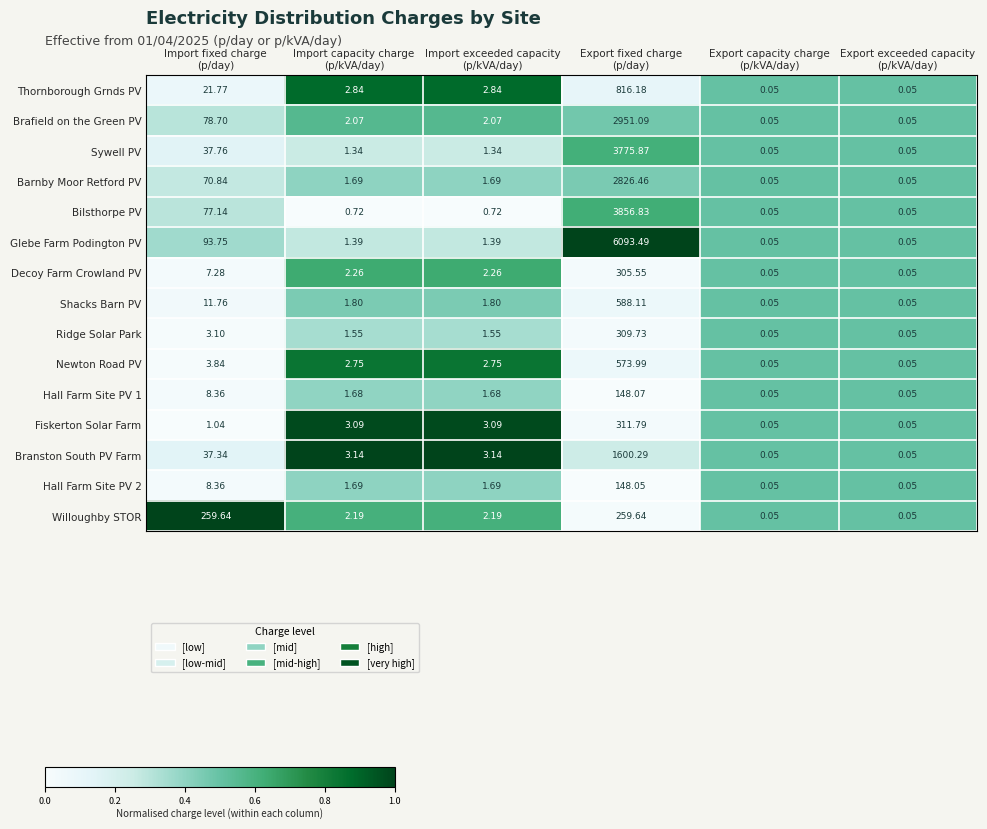

Which series has the largest range (max minus min)?

Glebe Farm Podington PV